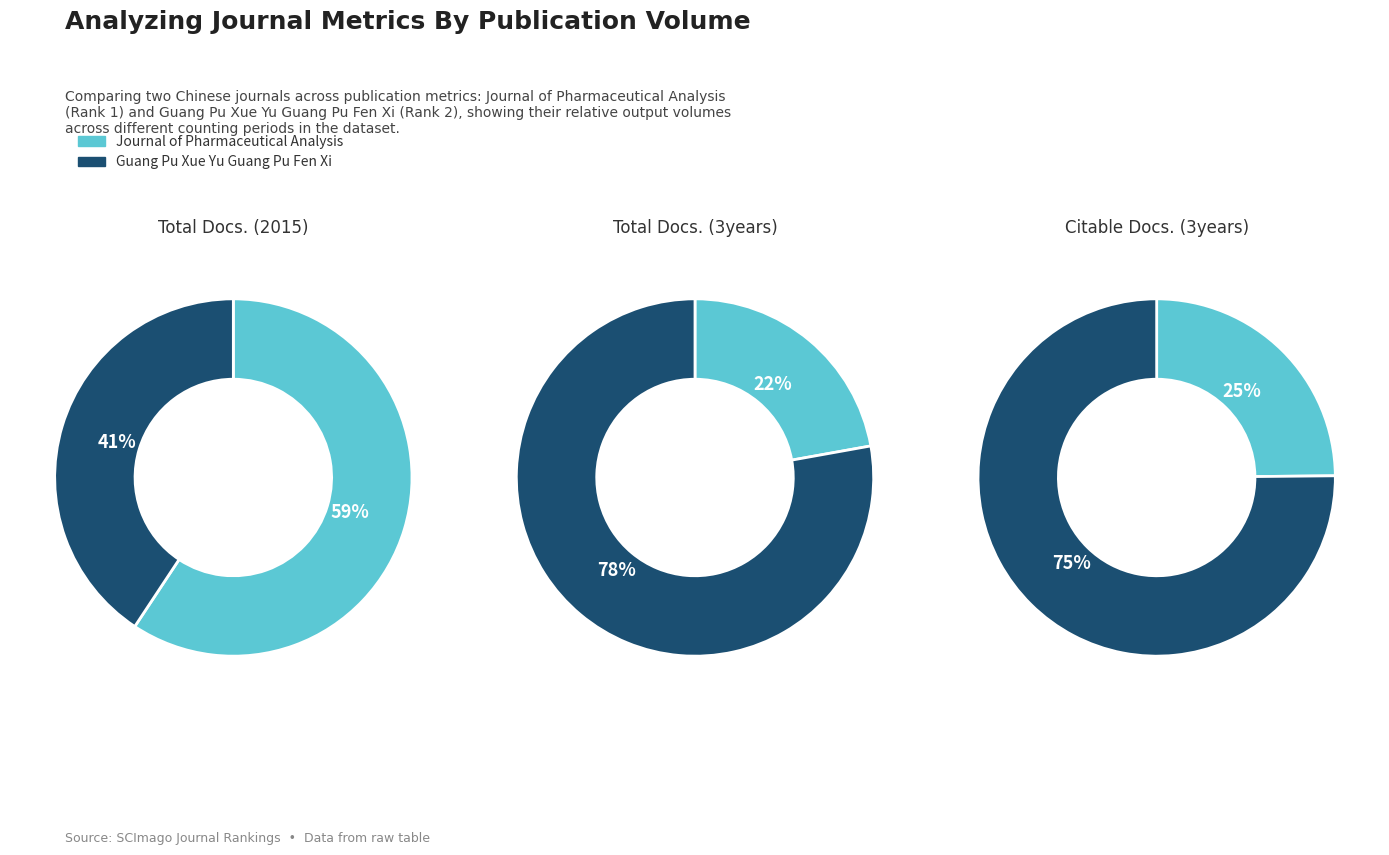

Combined, what portion of the pie is Journal of Pharmaceutical Analysis and Guang Pu Xue Yu Guang Pu Fen Xi?

100.0%